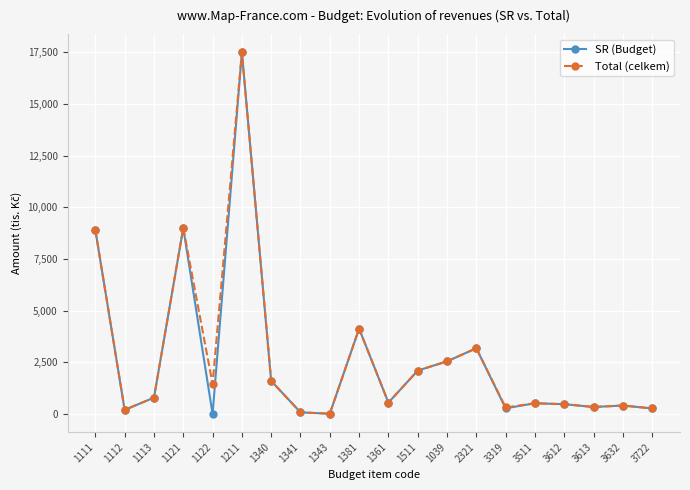

At which category does Total (celkem) reach its first local peak?

1121